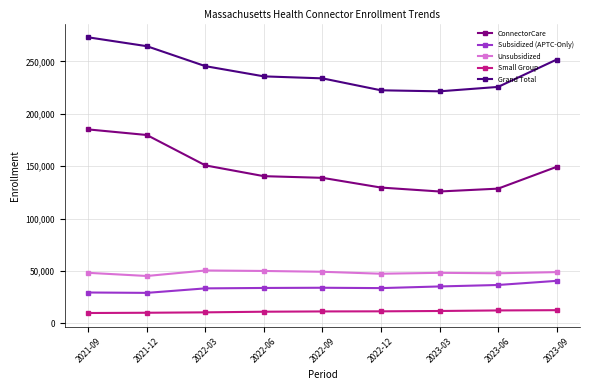

What is the difference between the second highest and minimum values in the ConnectorCare series?

53885